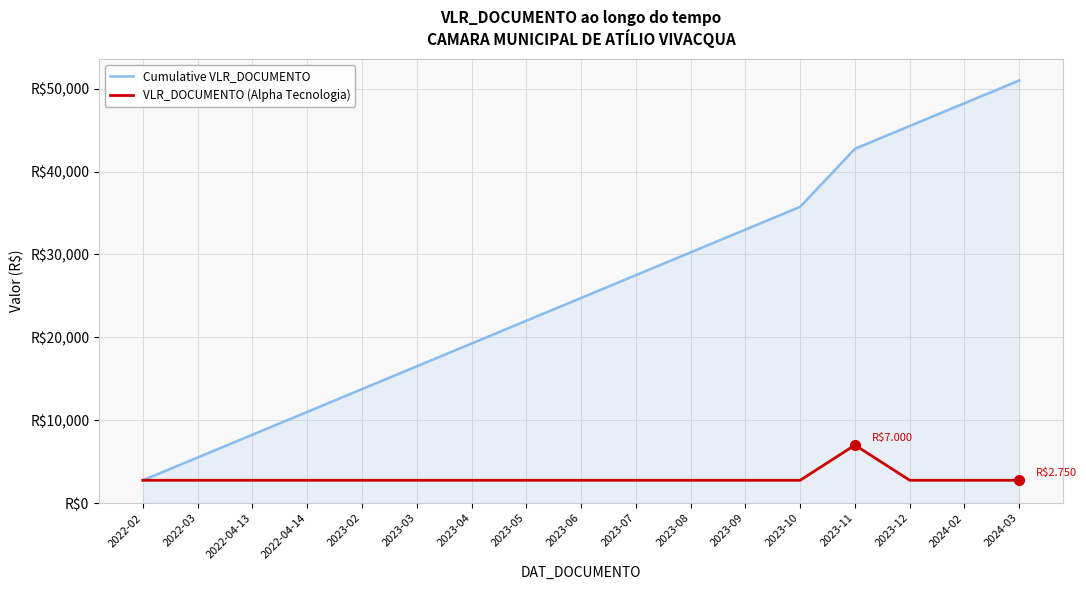

List the series in order of their overall mean, lowest first.

VLR_DOCUMENTO (Alpha Tecnologia), Cumulative VLR_DOCUMENTO